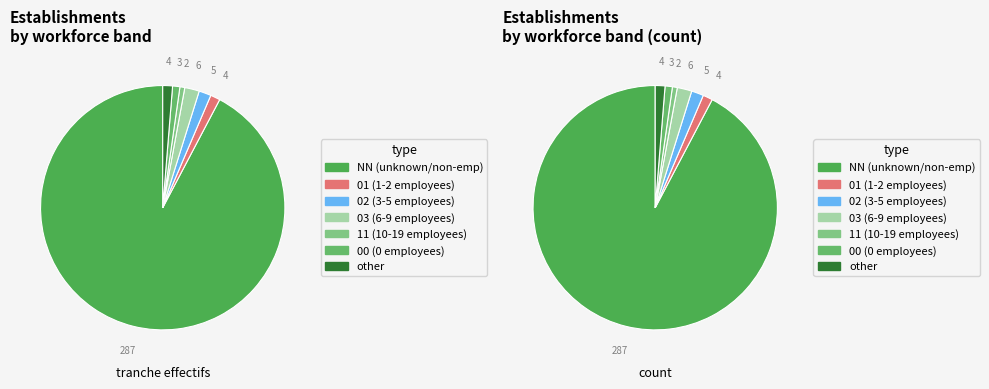

Is NN the majority of the pie?

Yes